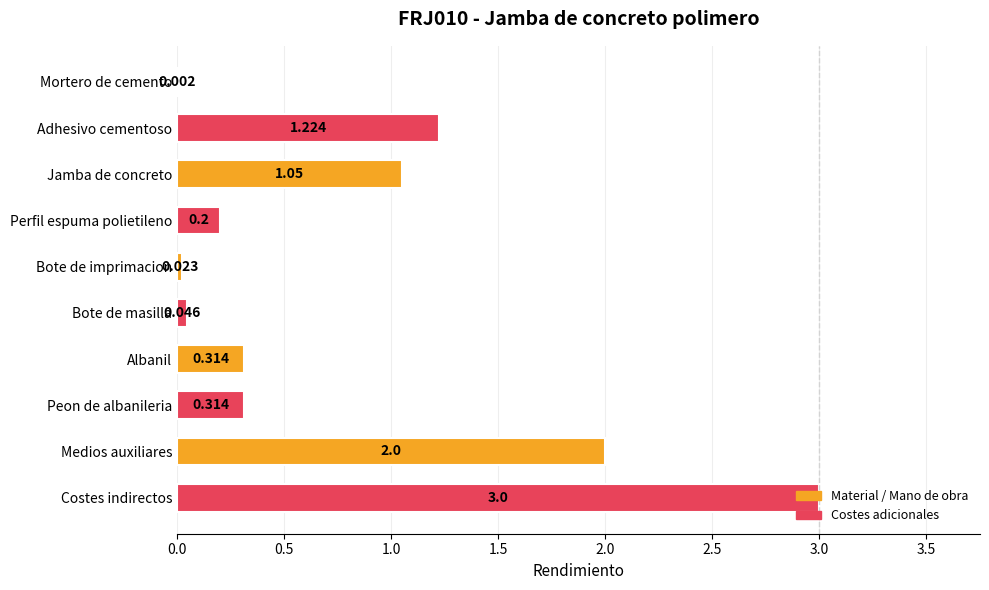

Between Medios auxiliares and Bote de imprimacion, which is larger?

Medios auxiliares